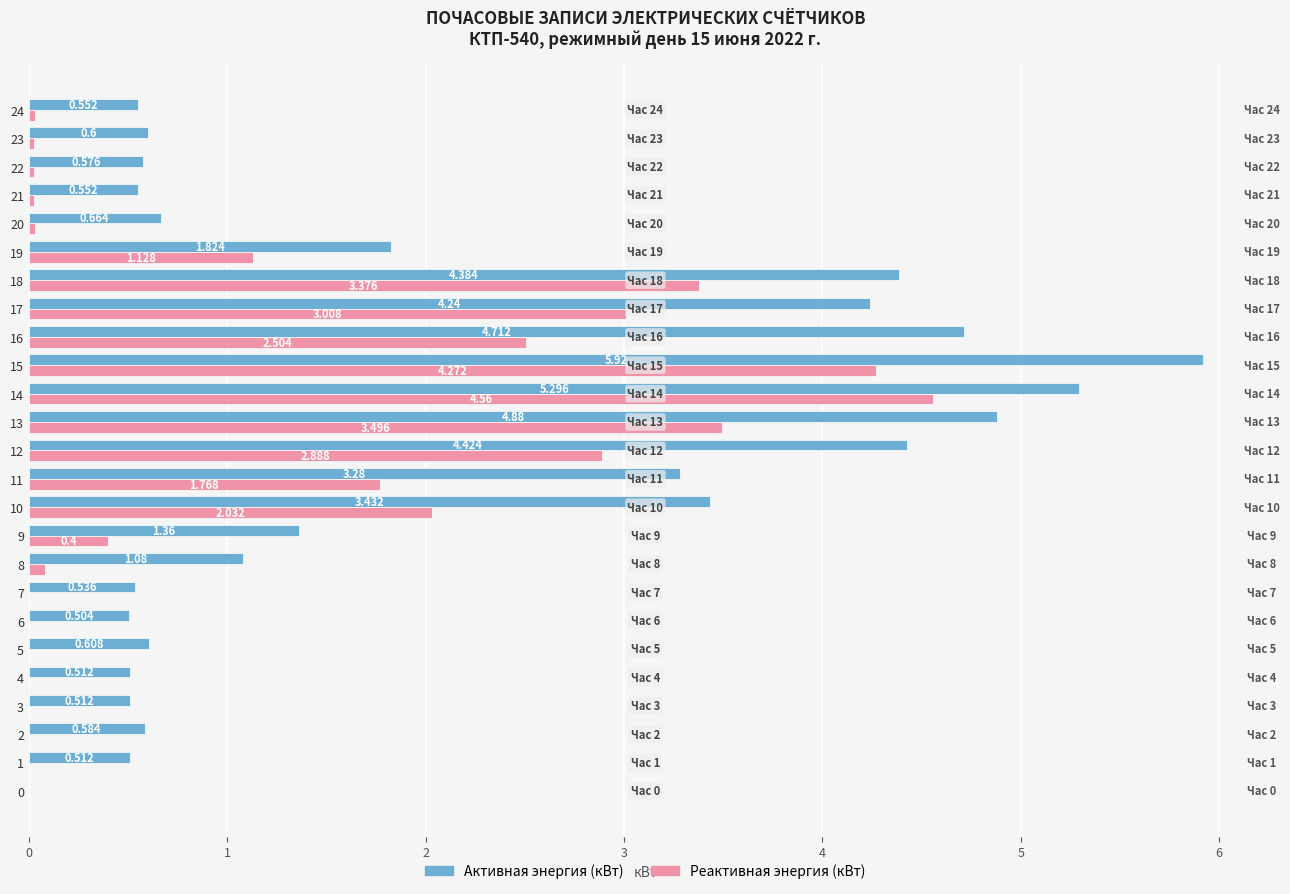

Which series has the largest total across all categories?

Активная энергия (кВт)